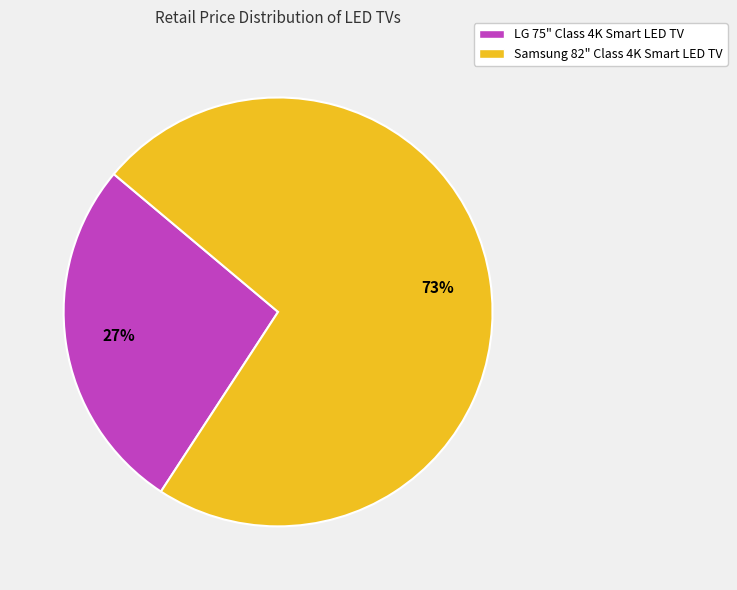

What is the smallest slice in the pie chart?

LG 75" Class 4K Smart LED TV